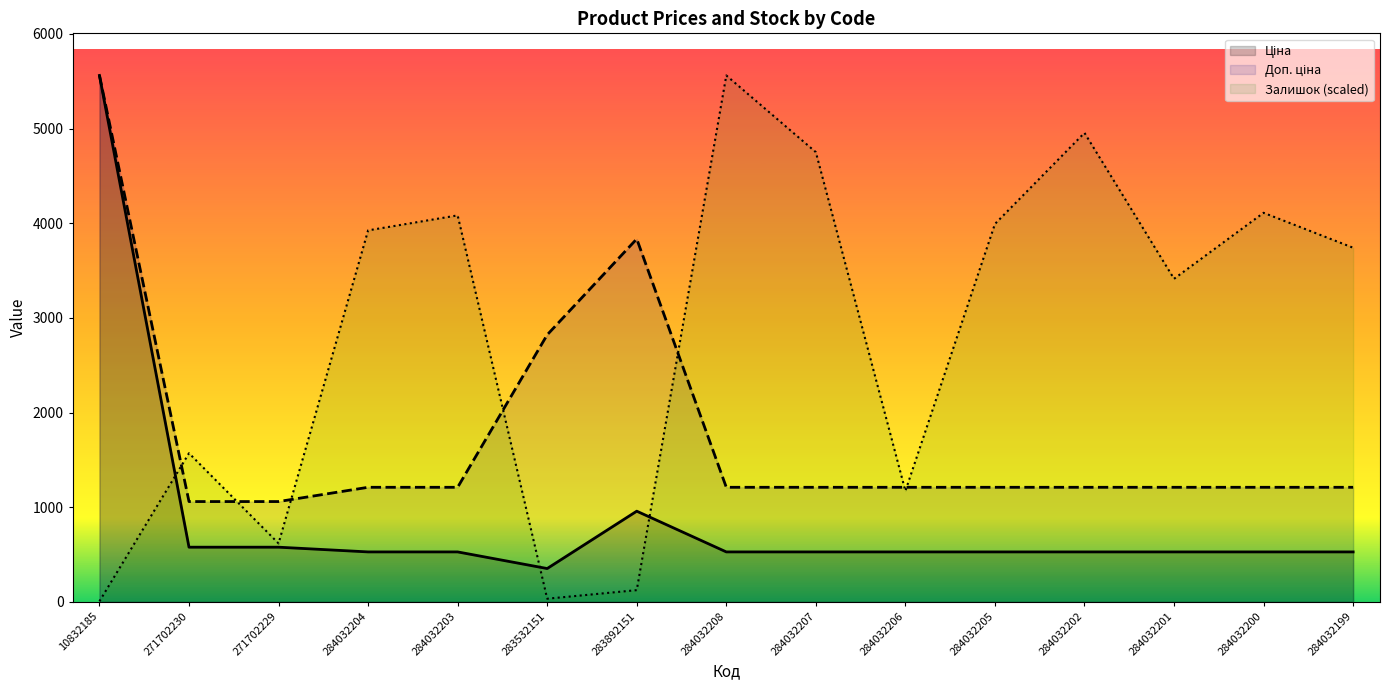

At which label is Ціна closest to 2956?

283892151